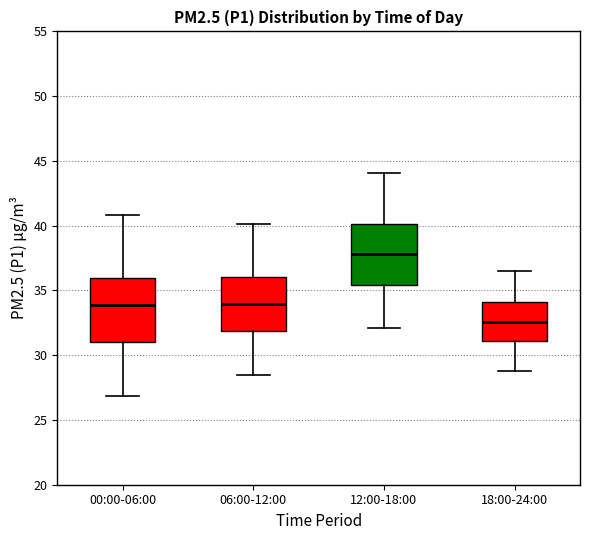

Reading left to right, read every box against the y-axis: the position of its median line, the range the box covers, and the ends of its whiskers. The values are not printed on the chart, so give them approximately, as read against the axis.

00:00-06:00: median 34.0, box 31.0 to 36.0, whiskers 27.0 to 41.0
06:00-12:00: median 34.0, box 32.0 to 36.0, whiskers 28.5 to 40.0
12:00-18:00: median 38.0, box 35.5 to 40.0, whiskers 32.0 to 44.0
18:00-24:00: median 32.5, box 31.0 to 34.0, whiskers 29.0 to 36.5